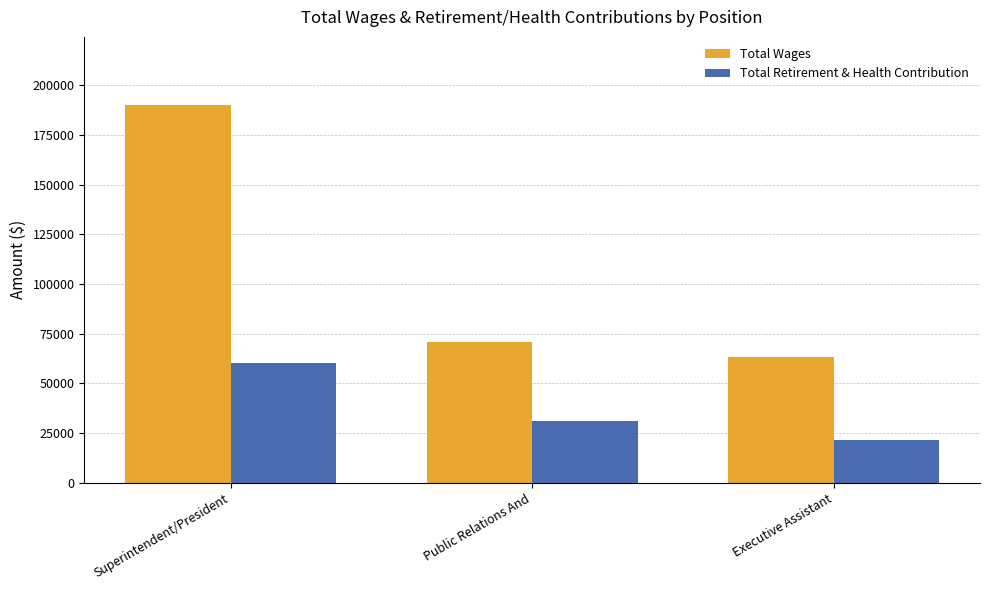

What is the difference between the maximum and minimum values in the Total Wages series?

126808